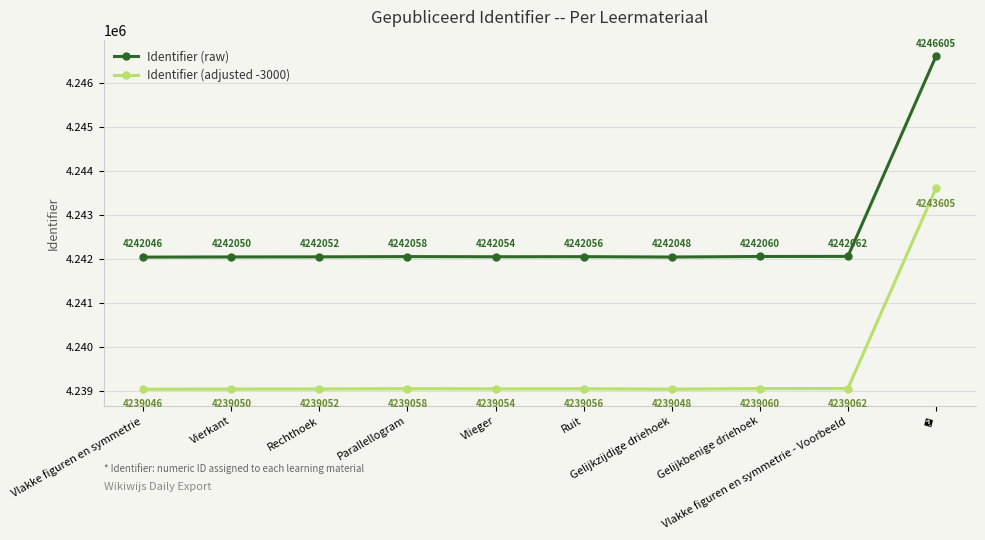

The value of Identifier (raw) at Vlakke figuren en symmetrie - Voorbeeld is 4242062. True or false?

True